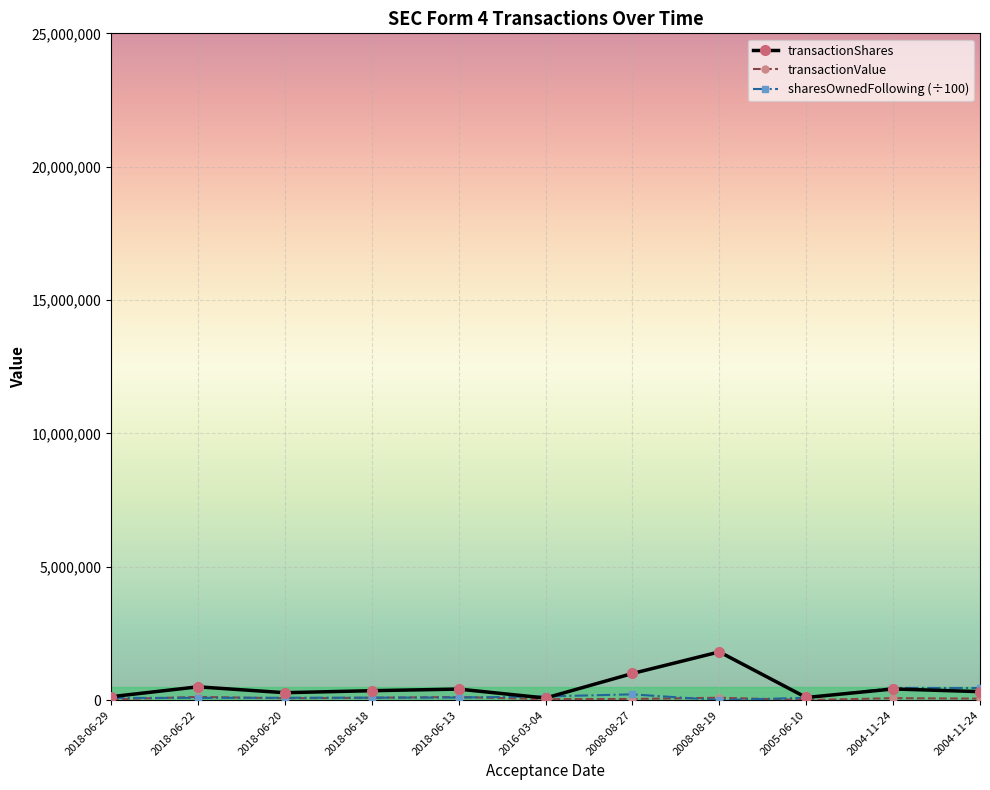

How many categories are shown in the chart?

11